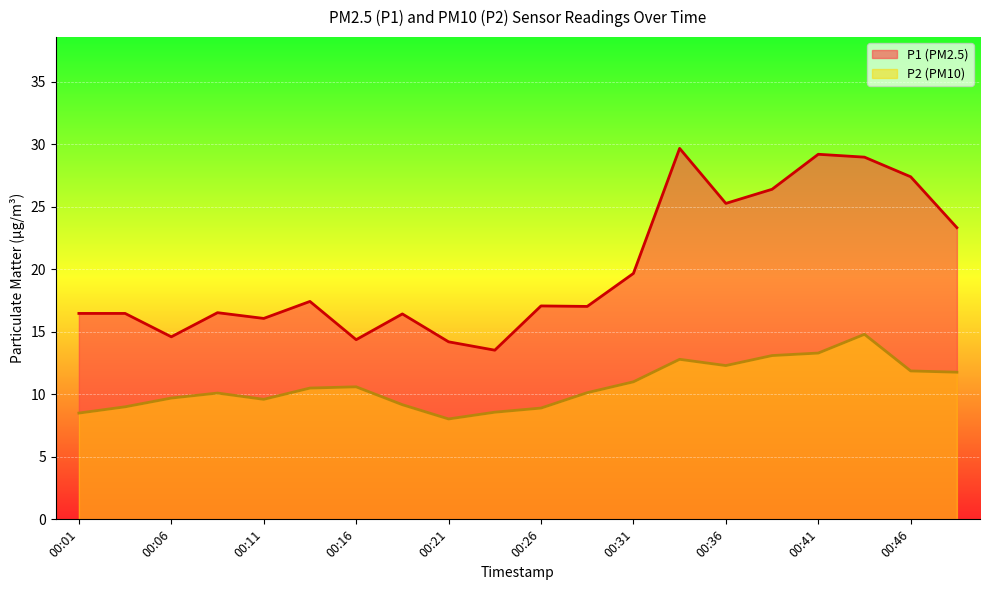

At which label does P1 first exceed 17?

00:13